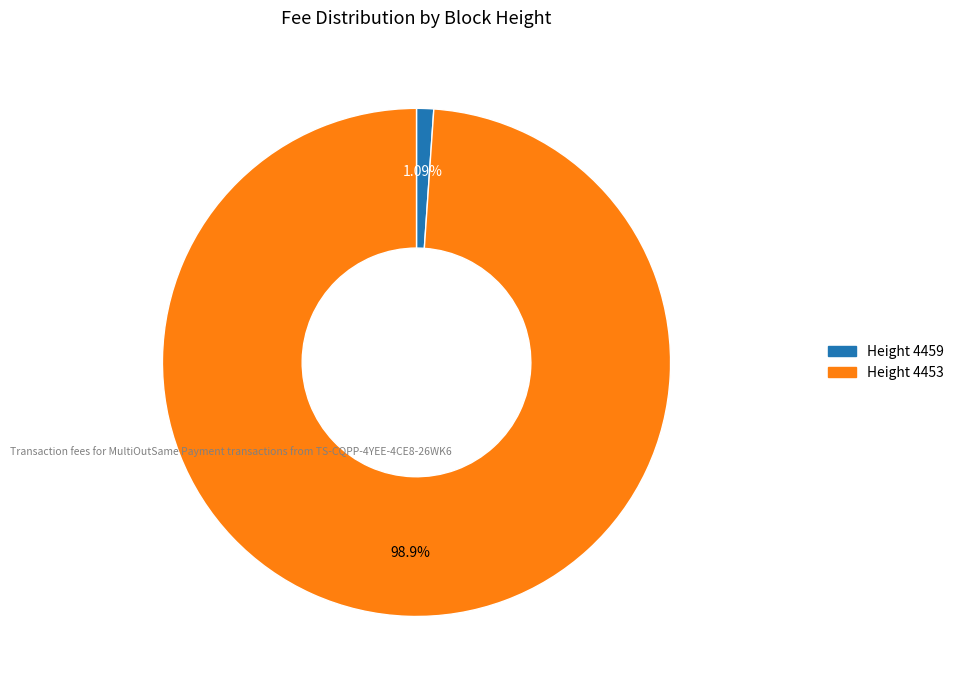

To the nearest percent, what is the difference between the largest and smallest slice percentages?

98%